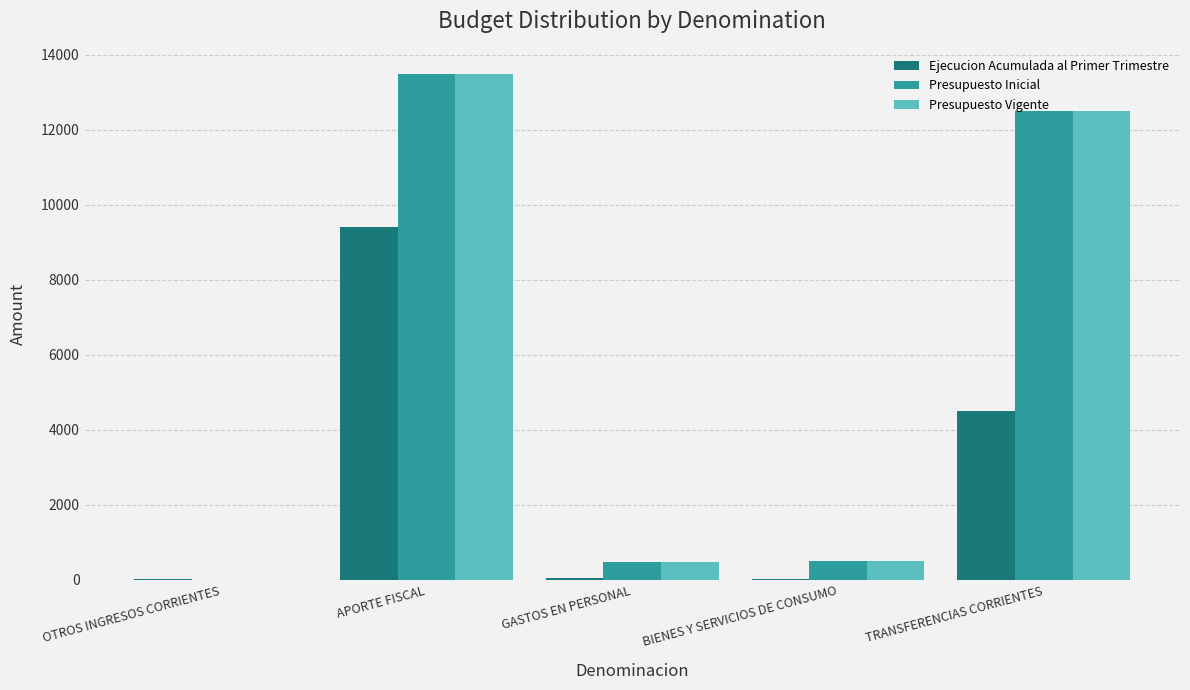

What is the sum of the Ejecucion Acumulada al Primer Trimestre values at APORTE FISCAL and TRANSFERENCIAS CORRIENTES?

13919